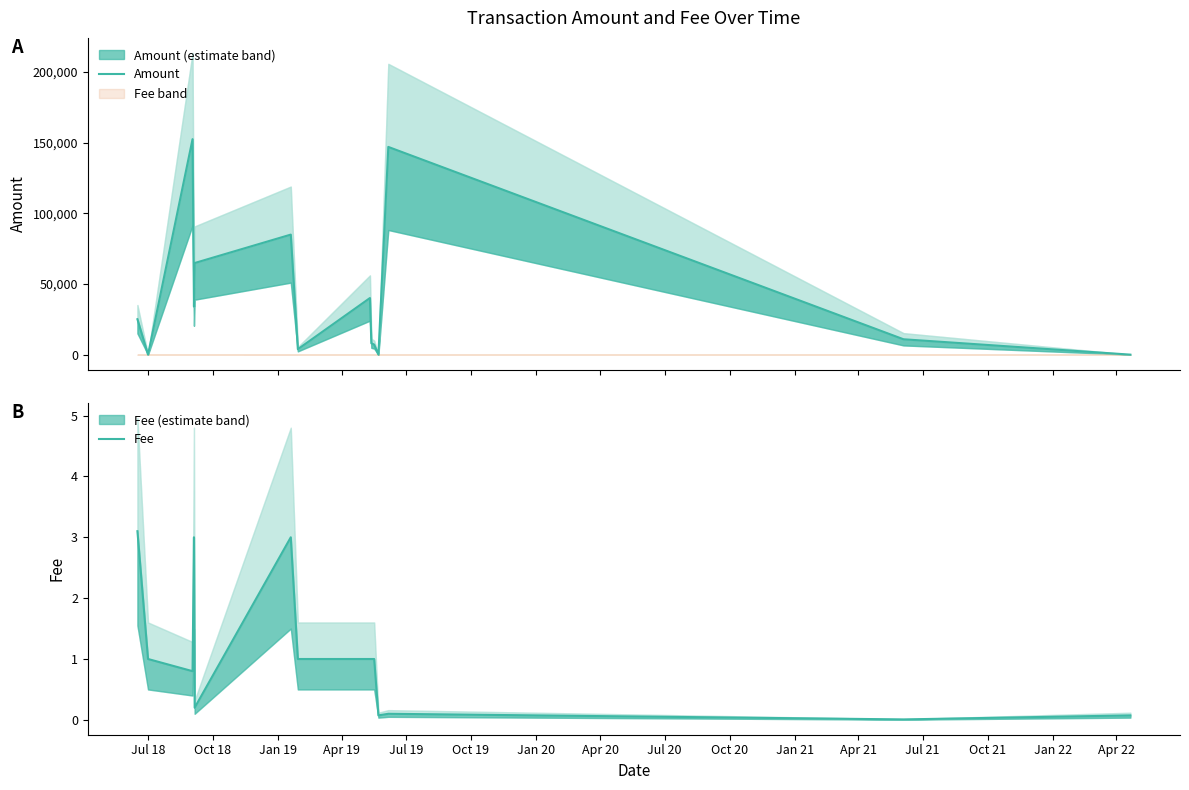

Is the value of Fee at Oct 21 greater than the value of Amount at Jul 19?

No